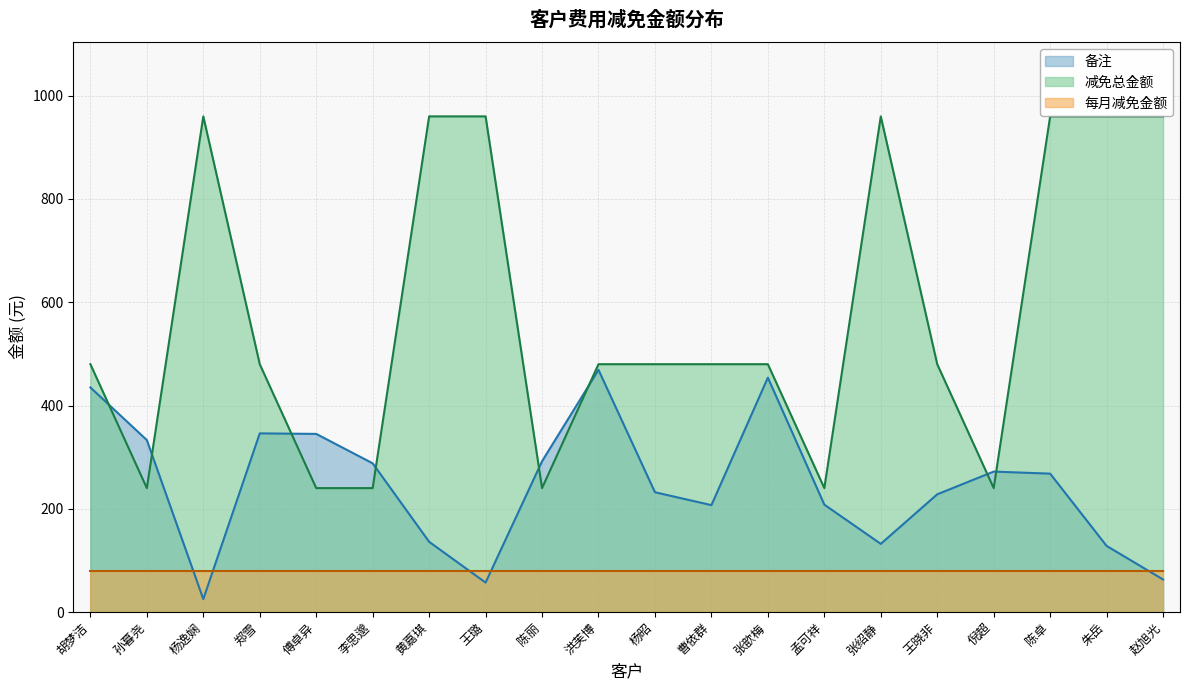

List the series in order of their peak value, lowest first.

每月减免金额, 备注, 减免总金额